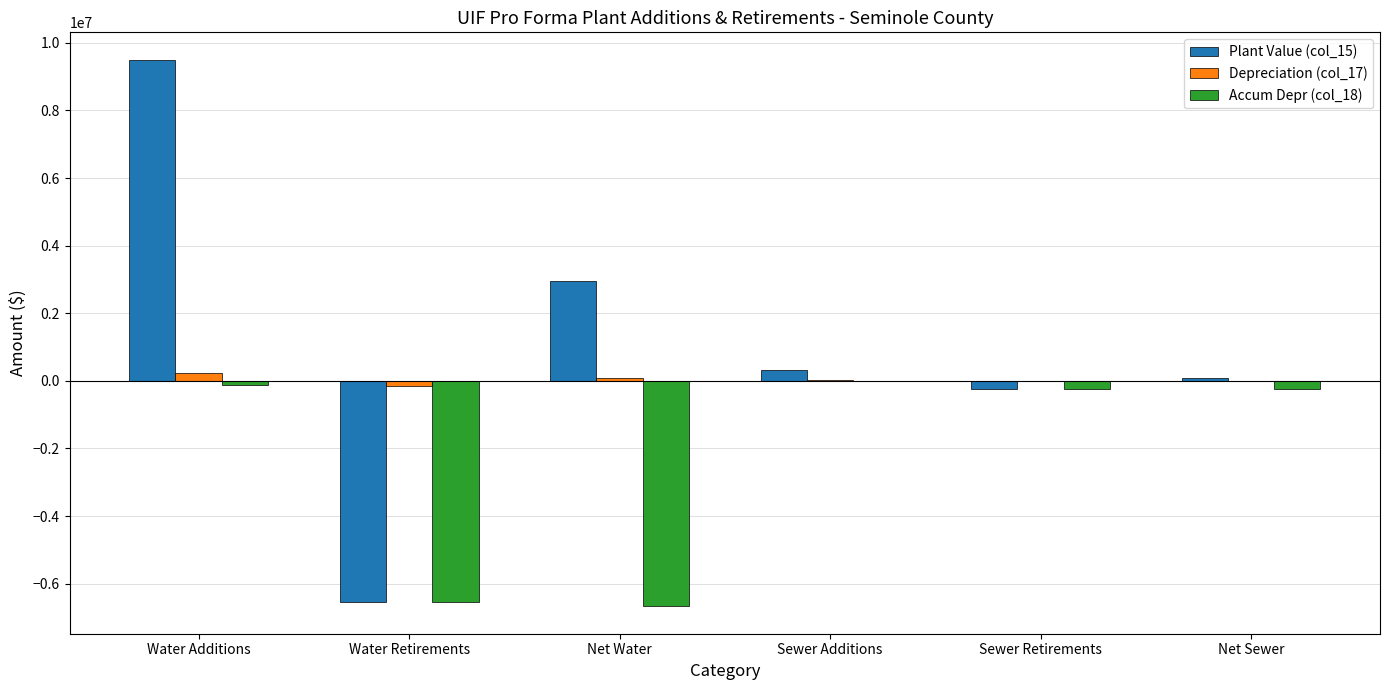

At which label does Depreciation (col_17) first exceed 13945?

Water Additions